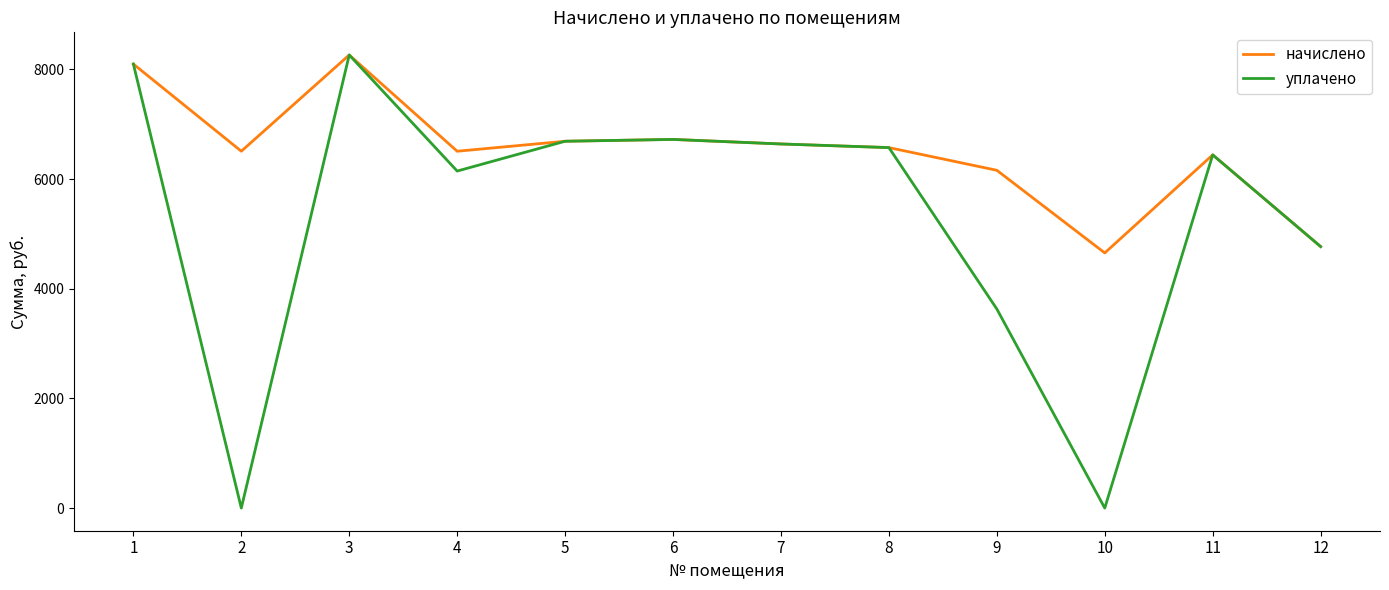

List the series in order of their overall mean, lowest first.

уплачено, начислено